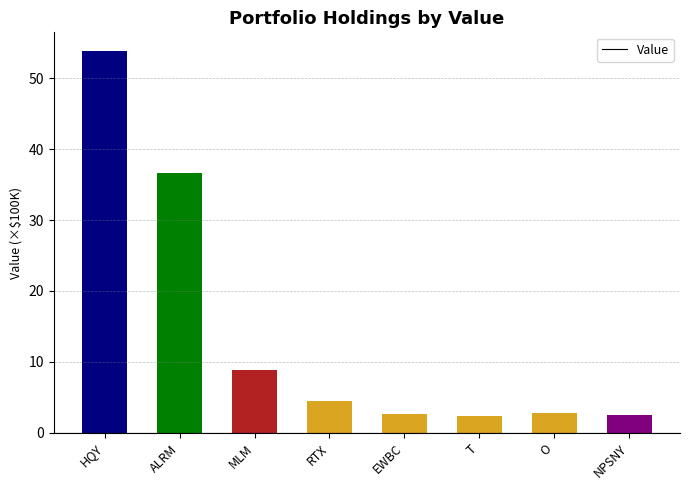

The value at T is 2.4. True or false?

True